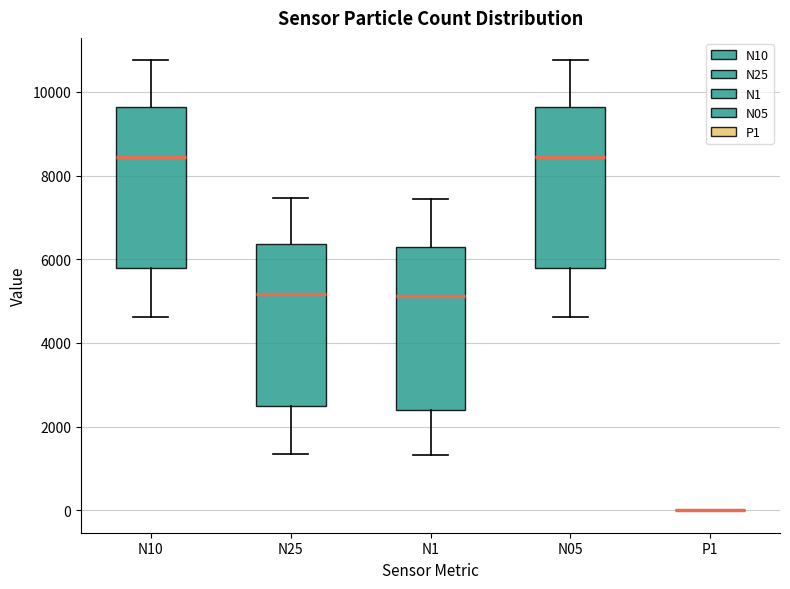

Reading left to right, transcribe this box plot: for each box, give where its median line is, the range the box spans, and where its two whiskers end, as read against the y-axis. The values are not printed on the chart, so give them approximately, as read against the axis.

N10: median 8400, box 5800 to 9600, whiskers 4600 to 10800
N25: median 5200, box 2600 to 6400, whiskers 1400 to 7400
N1: median 5200, box 2400 to 6400, whiskers 1400 to 7400
N05: median 8400, box 5800 to 9600, whiskers 4600 to 10800
P1: box collapsed to a line at 0, whiskers 0 to 0